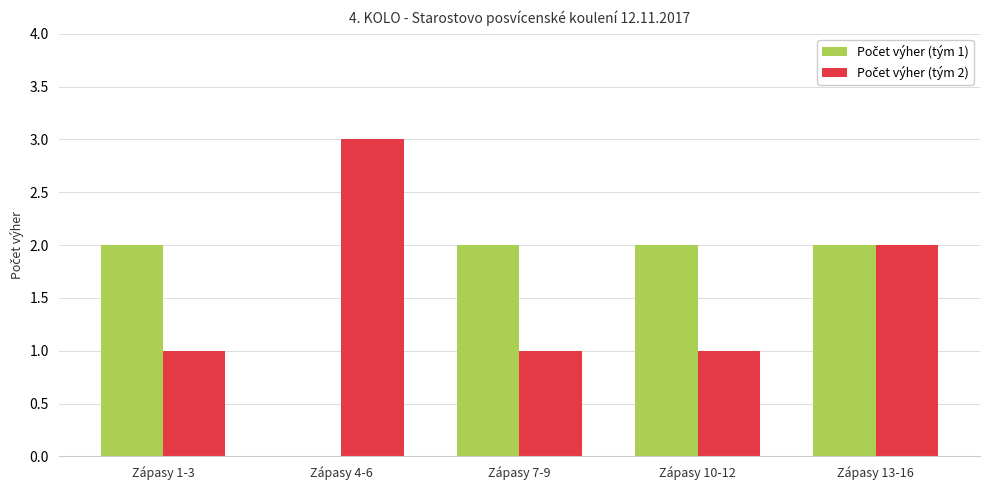

What is the maximum value shown in the chart?

3